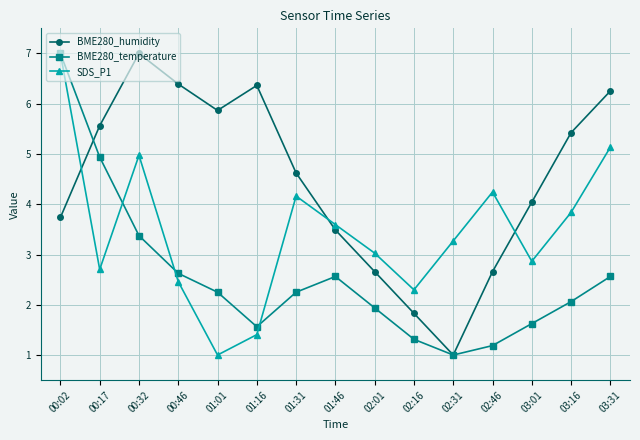

What is the difference between the highest and lowest values at 01:31?

2.4